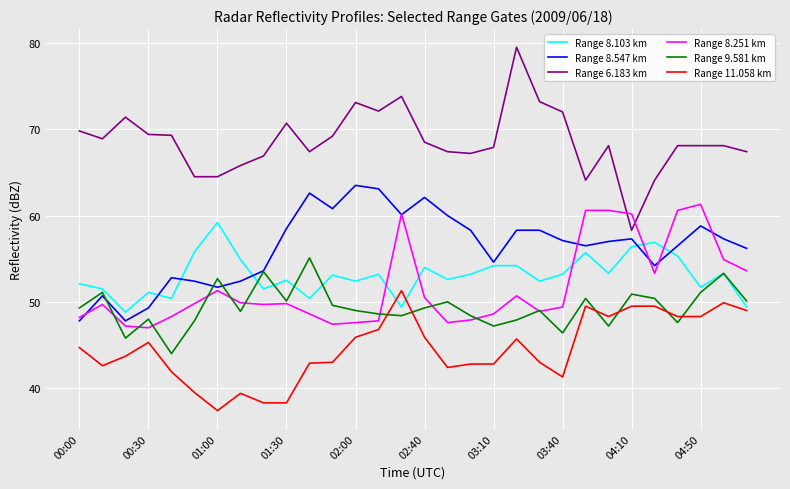

How many intersections are there between Range 8.103 km and Range 8.251 km?

5